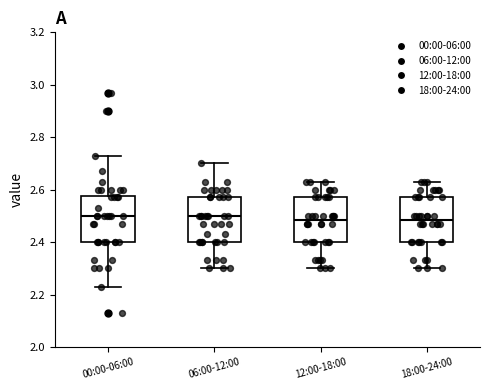

Reading left to right, read every box against the y-axis: the position of its median line, the range the box covers, and the ends of its whiskers. The values are not printed on the chart, so give them approximately, as read against the axis.

00:00-06:00: median 2.50, box 2.40 to 2.58, whiskers 2.24 to 2.74
06:00-12:00: median 2.50, box 2.40 to 2.58, whiskers 2.30 to 2.70
12:00-18:00: median 2.48, box 2.40 to 2.58, whiskers 2.30 to 2.64
18:00-24:00: median 2.48, box 2.40 to 2.58, whiskers 2.30 to 2.64